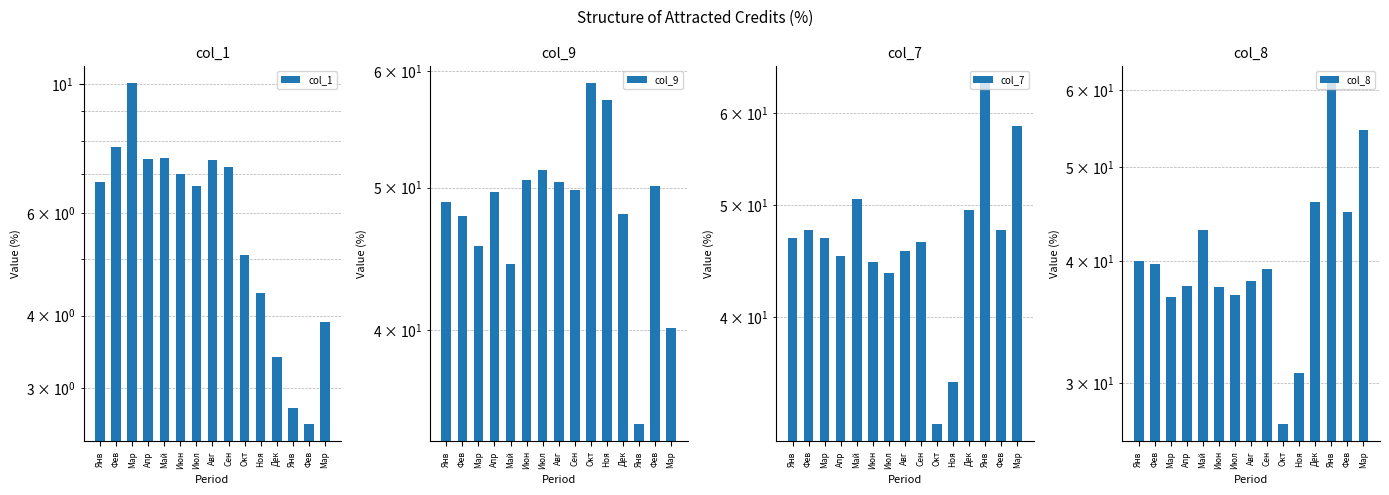

Which series has the largest range (max minus min)?

col_8